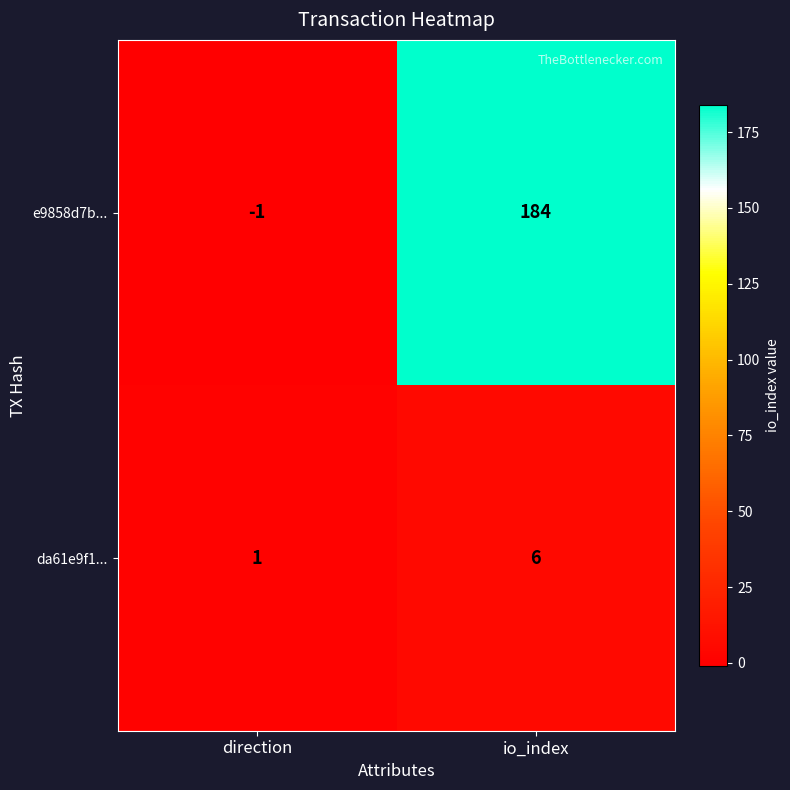

The value of da61e9f1... at direction is 1. True or false?

True